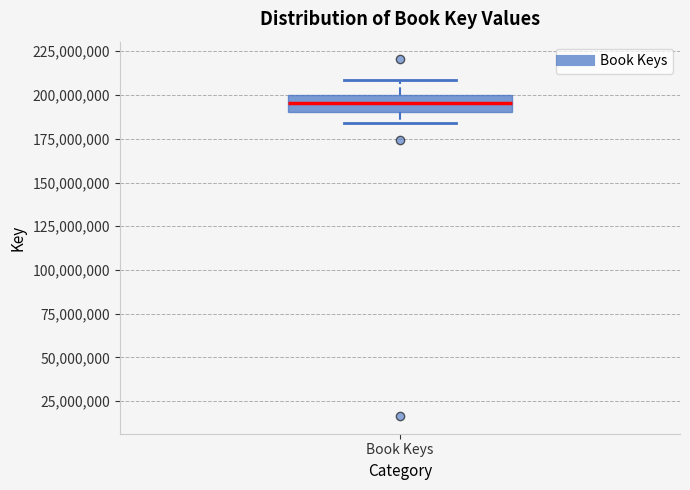

Where does the median line of the box for Book Keys sit on the y-axis? The values are not printed on the chart, so give them approximately, as read against the axis.

195000000